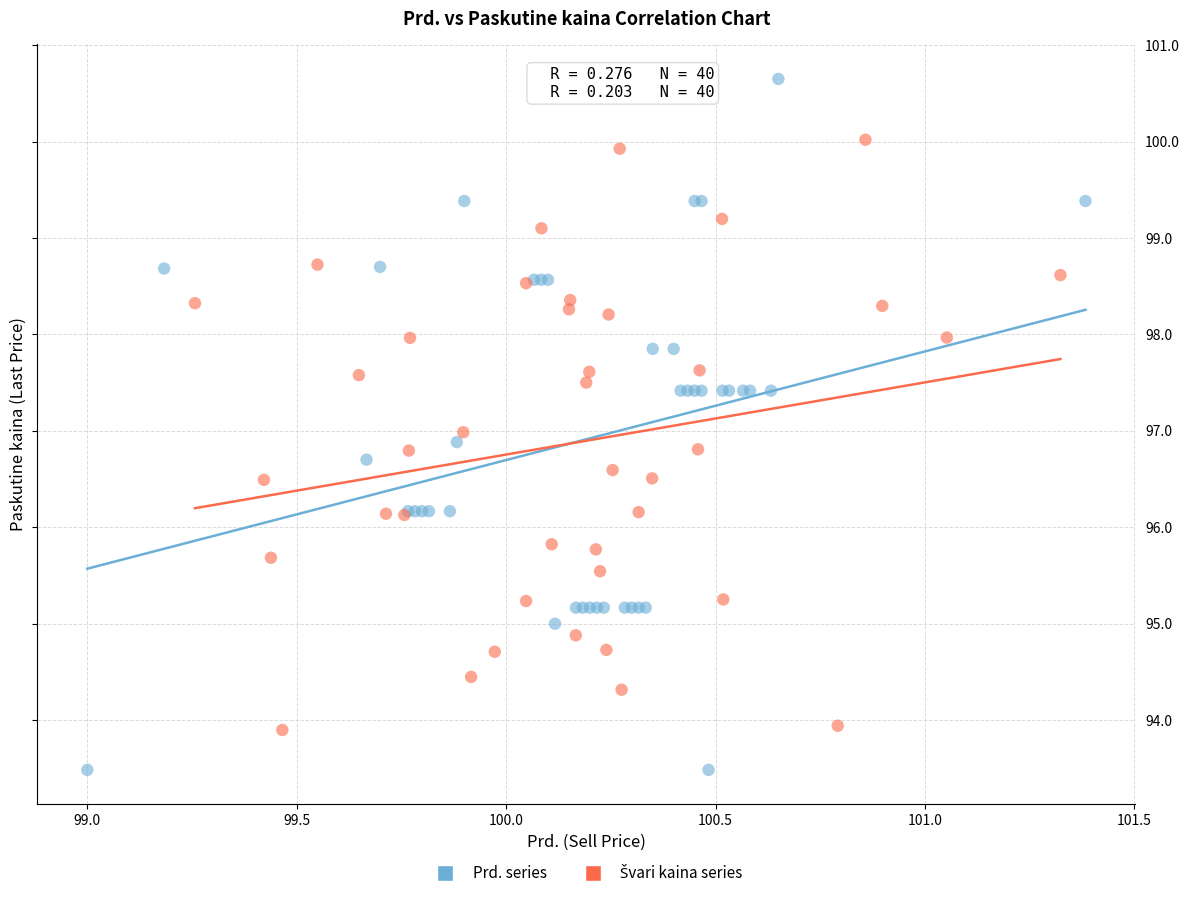

Which series has the largest Y range (max minus min)?

Prd. series